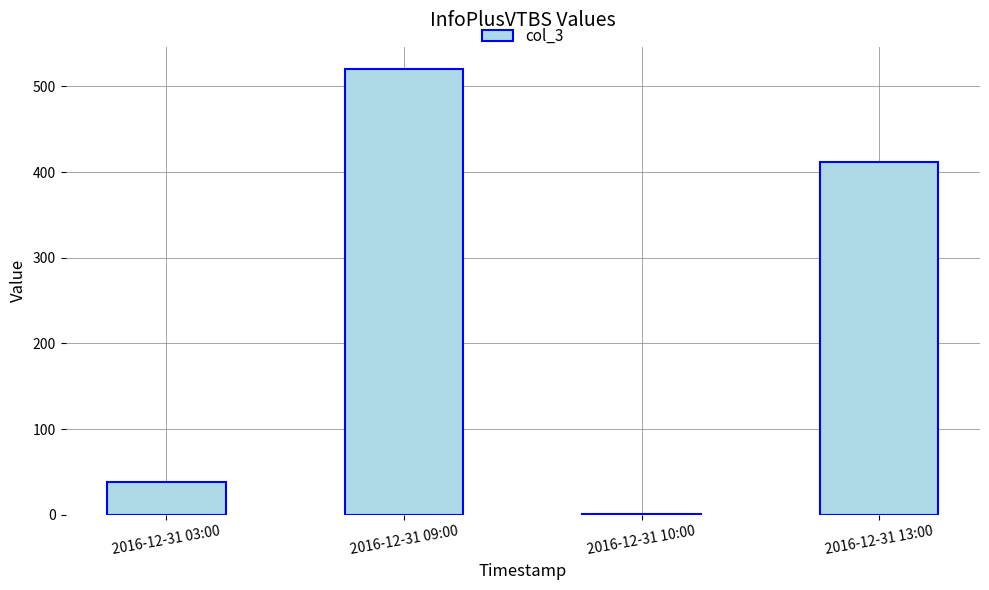

At which label is the value closest to 260?

2016-12-31 13:00